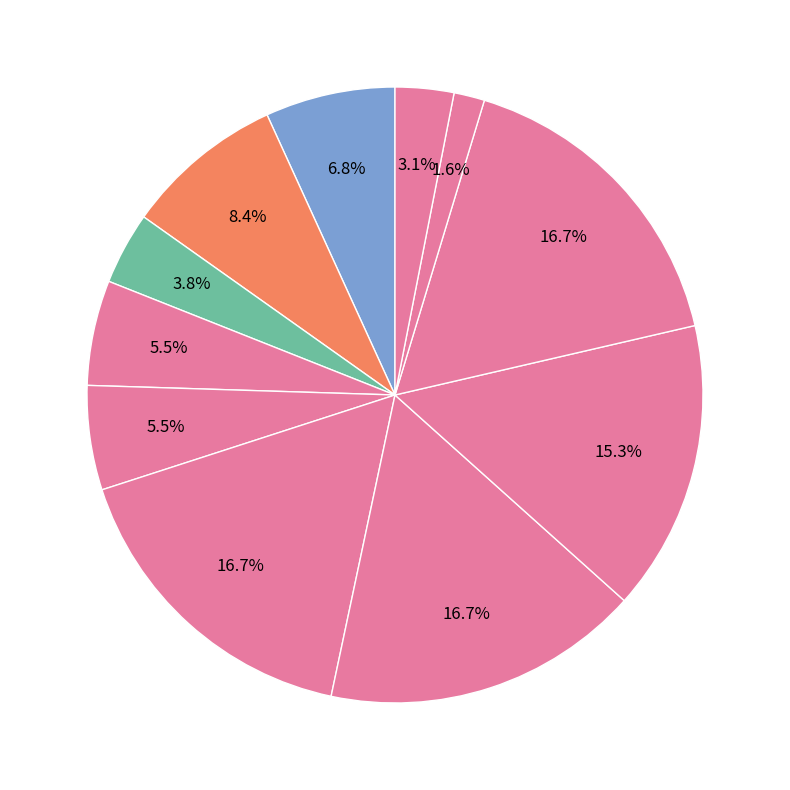

How many slices are in this pie chart?

11